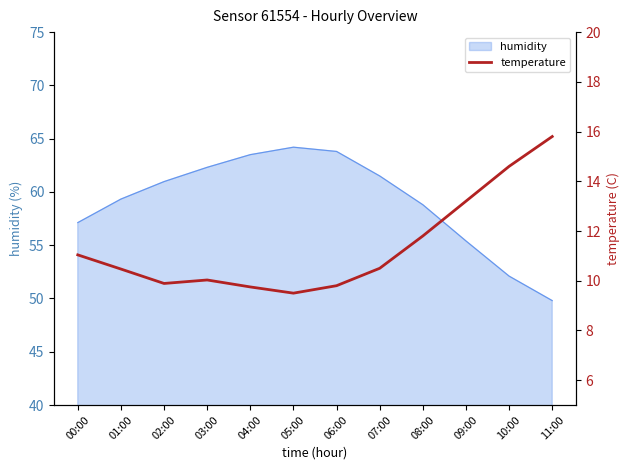

How many lines are shown in the chart?

1